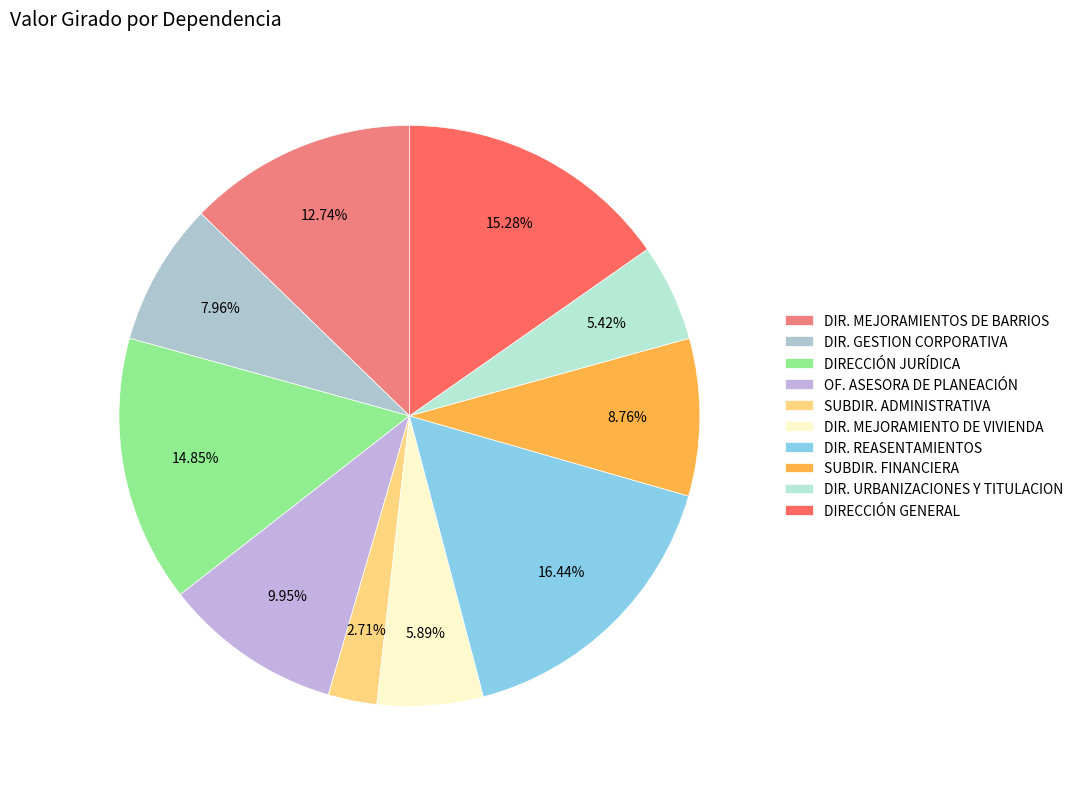

Which slice is the smallest?

SUBDIR. ADMINISTRATIVA